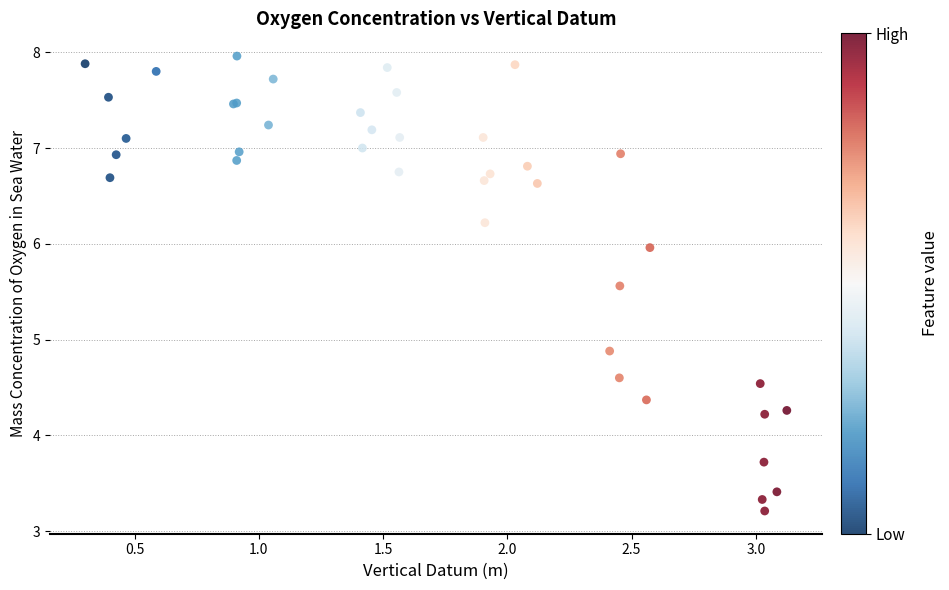

What Y value in the scatter plot is closest to 5?

4.9